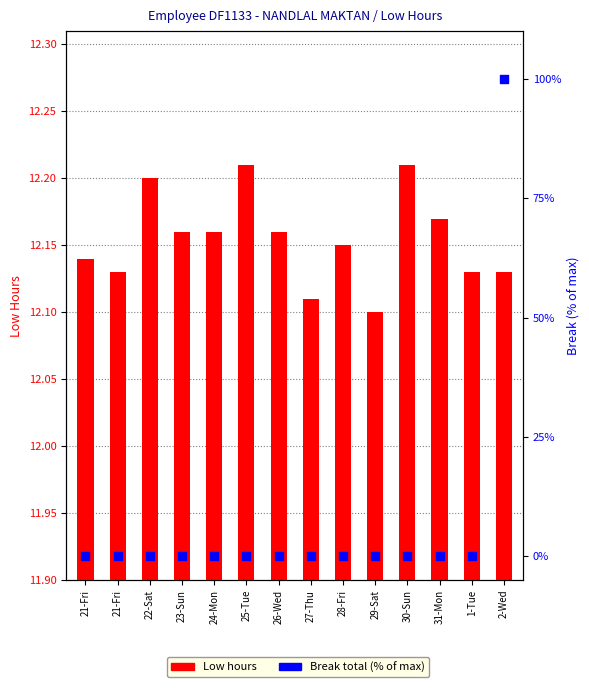

At how many categories does at least one series exceed 73?

1